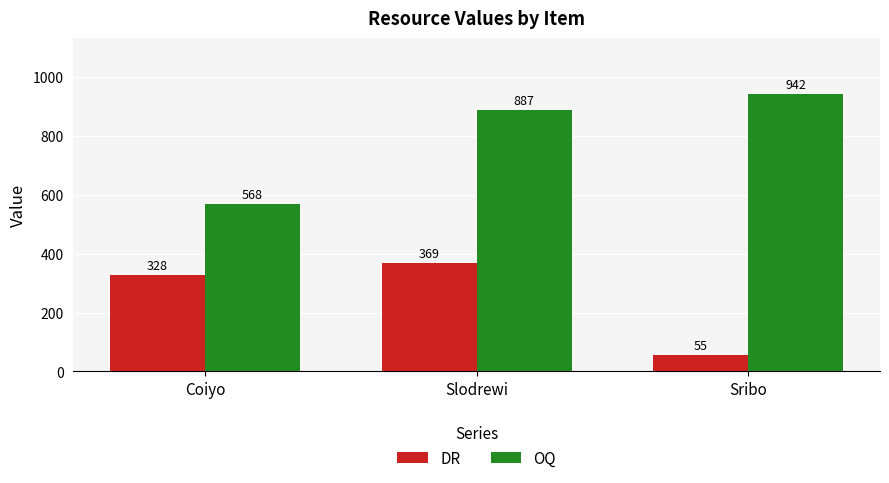

What is the label of the 2nd bar from the right?

Slodrewi